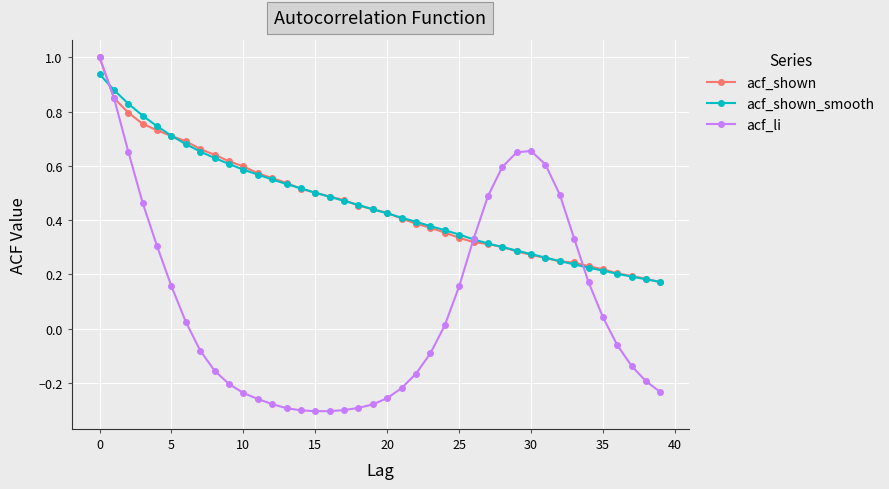

Which series has the widest spread of values?

acf_li